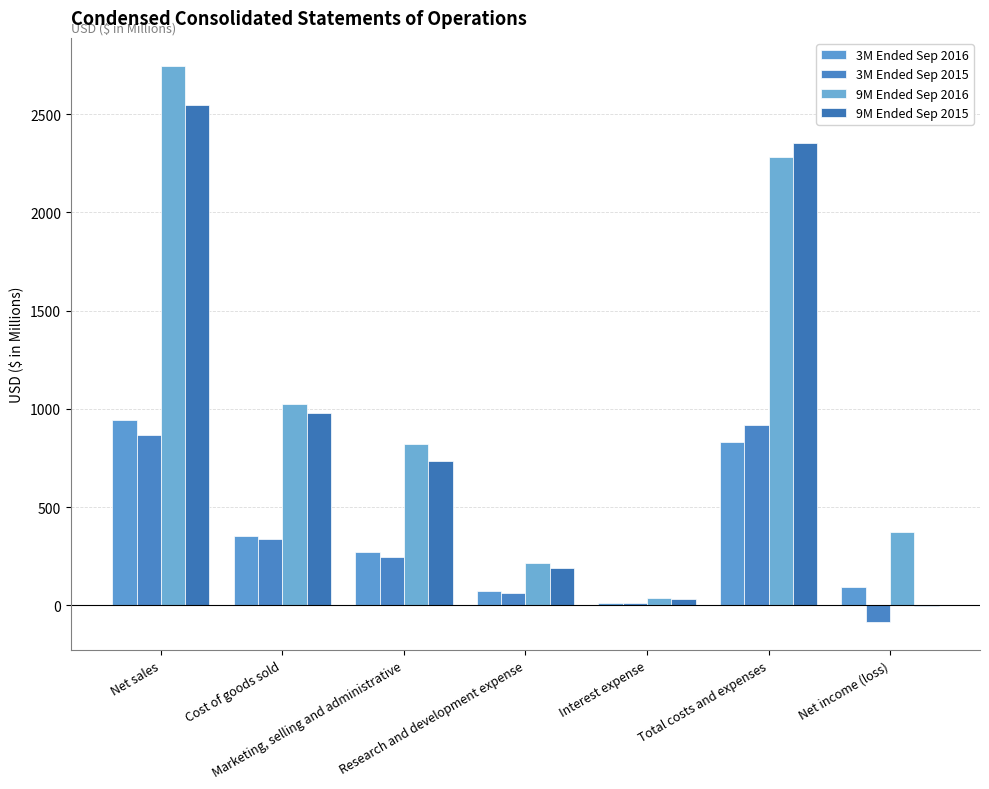

Does the chart contain stacked bars?

No